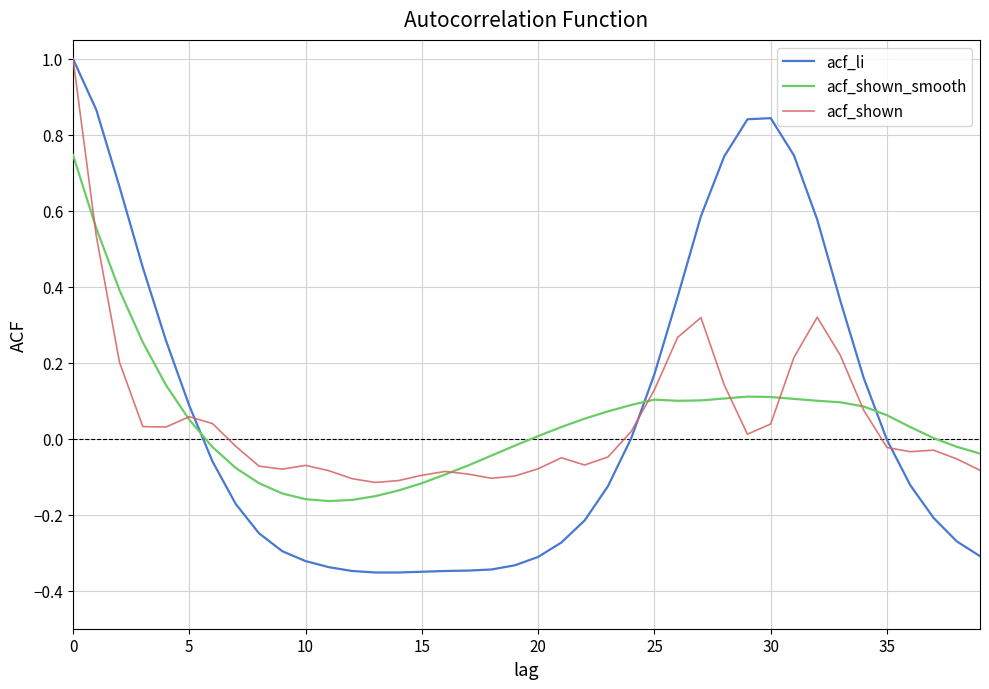

What is the greatest value displayed?

1.0